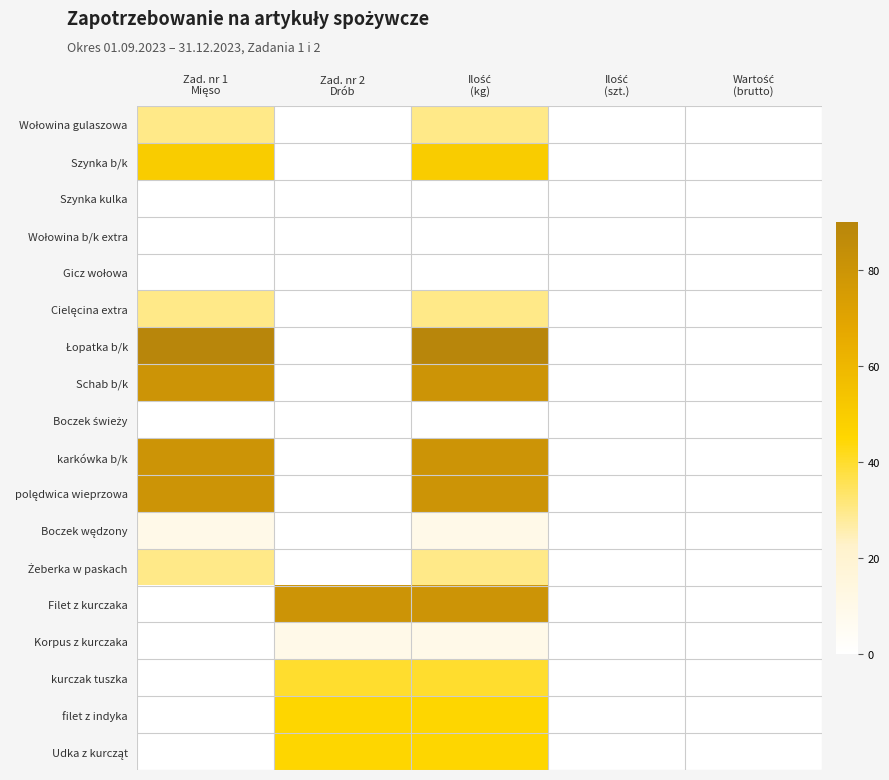

What is the greatest value displayed?

90